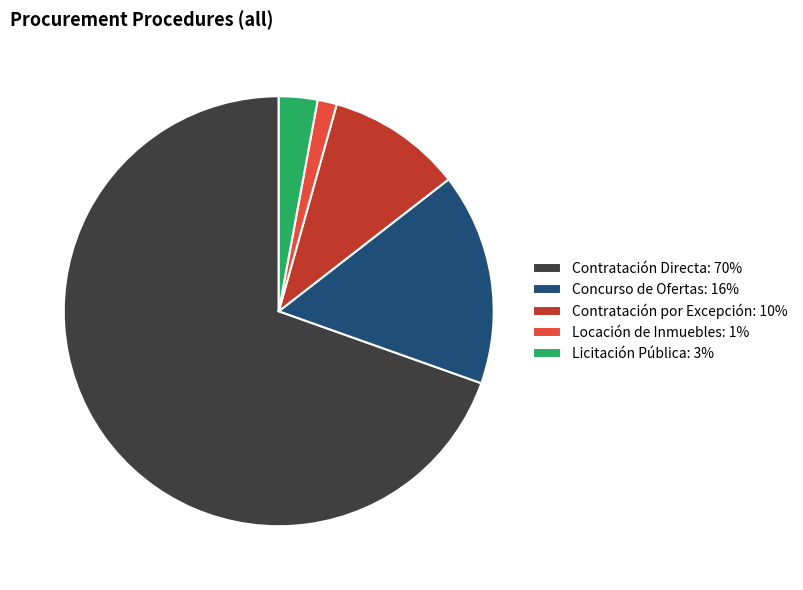

Approximately how many times larger is the value at Concurso de Ofertas compared to Licitación Pública?

5.5